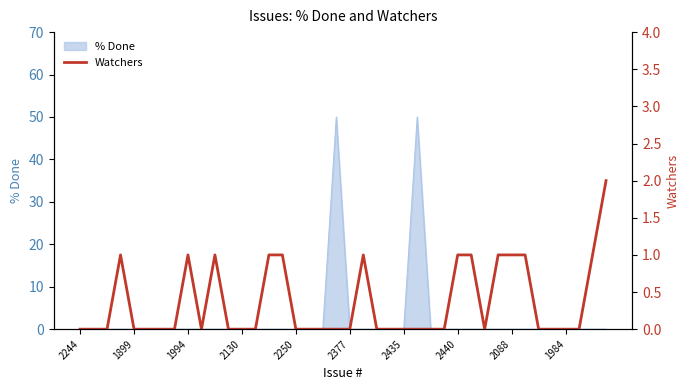

The value at 11 is -1. True or false?

False